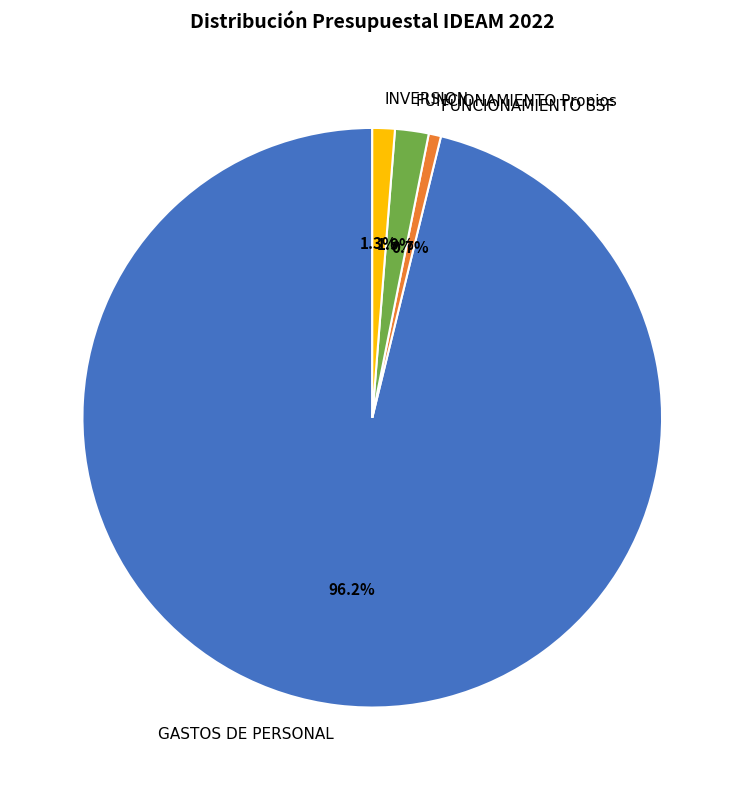

True or false: FUNCIONAMIENTO SSF accounts for 1% of the total.

True